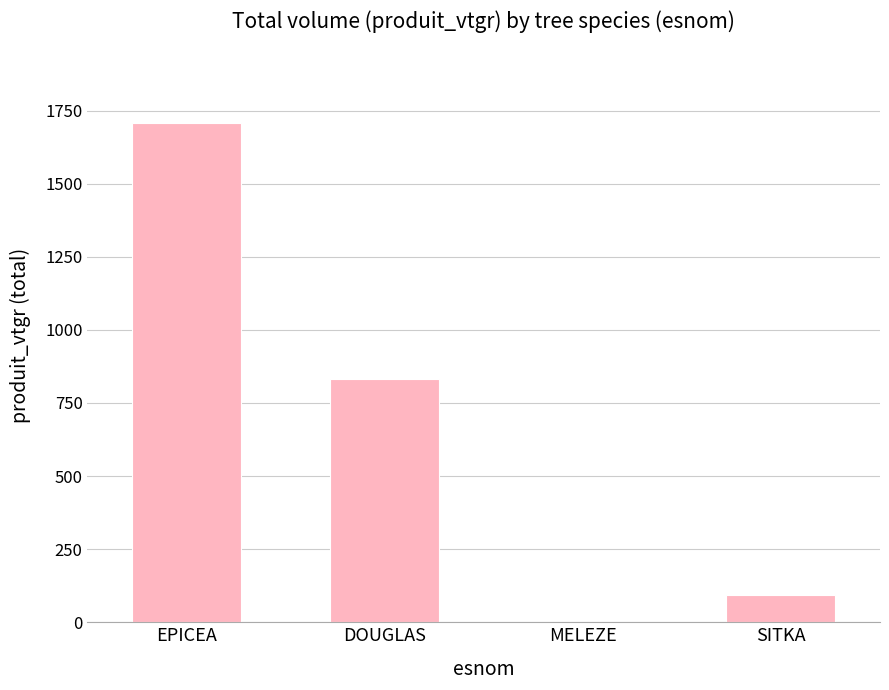

Count the number of values greater than 830.

2